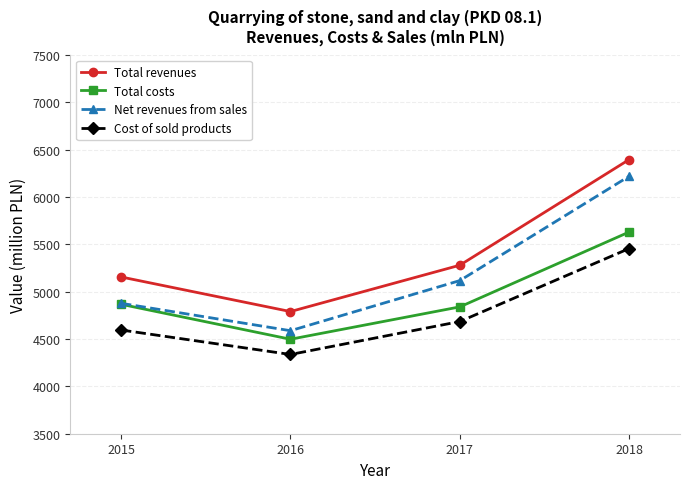

Rank the series by their maximum value, from highest to lowest.

Total revenues, Net revenues from sales, Total costs, Cost of sold products